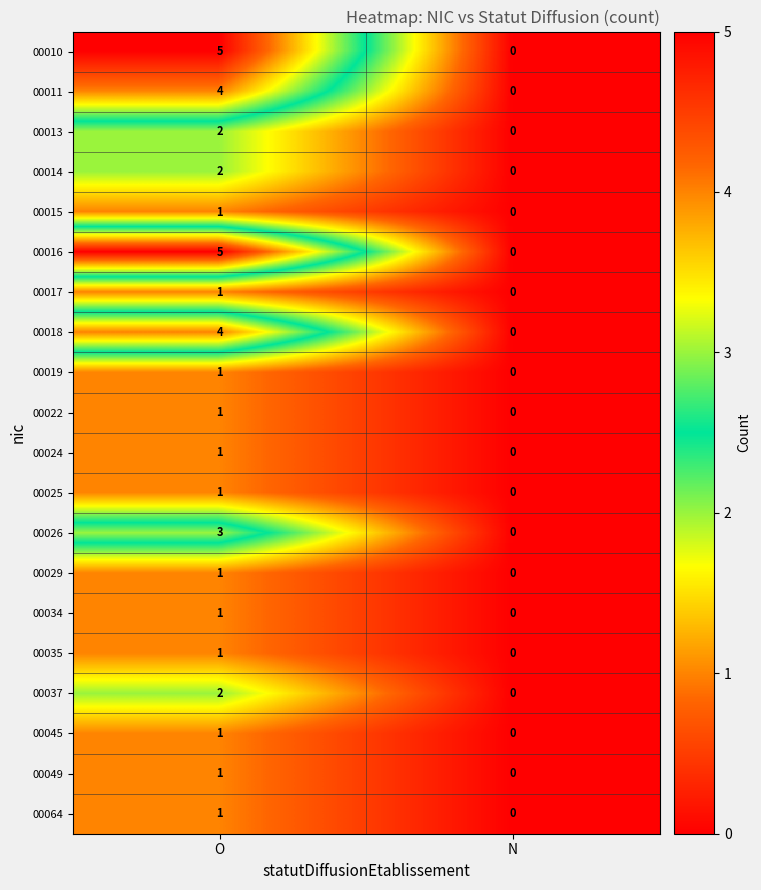

How many data points in 00016 are less than 5?

1